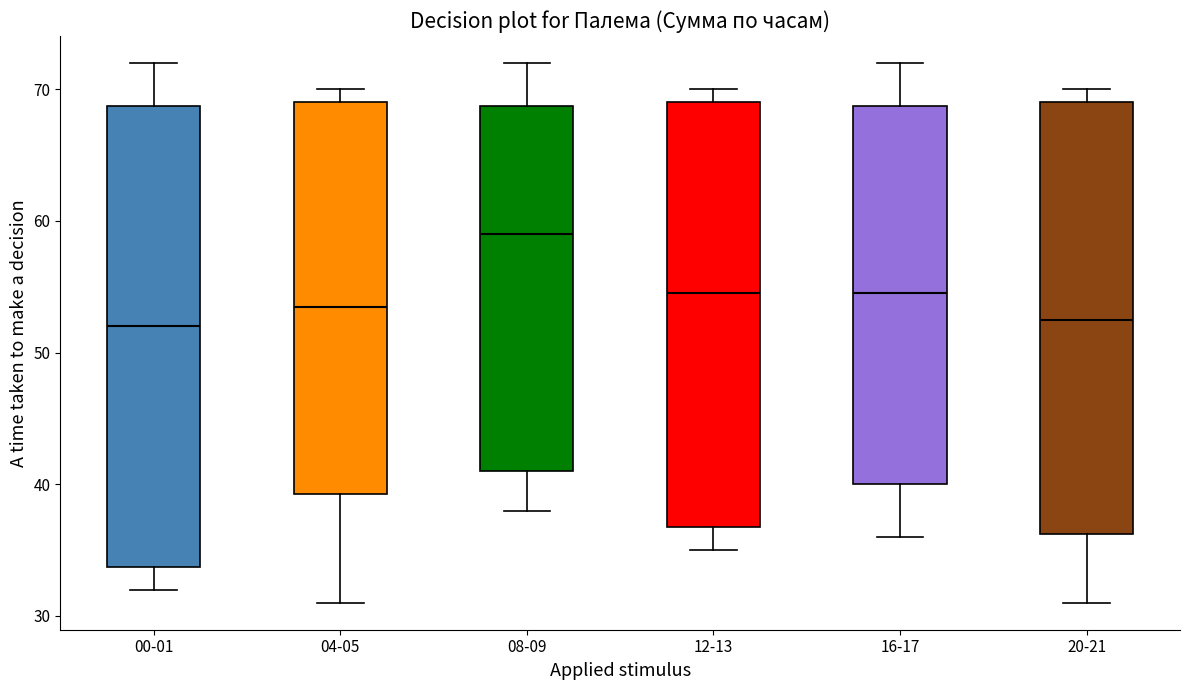

Reading left to right, transcribe this box plot: for each box, give where its median line is, the range the box spans, and where its two whiskers end, as read against the y-axis. The values are not printed on the chart, so give them approximately, as read against the axis.

00-01: median 52, box 34 to 69, whiskers 32 to 72
04-05: median 54, box 39 to 69, whiskers 31 to 70
08-09: median 59, box 41 to 69, whiskers 38 to 72
12-13: median 55, box 37 to 69, whiskers 35 to 70
16-17: median 55, box 40 to 69, whiskers 36 to 72
20-21: median 53, box 36 to 69, whiskers 31 to 70